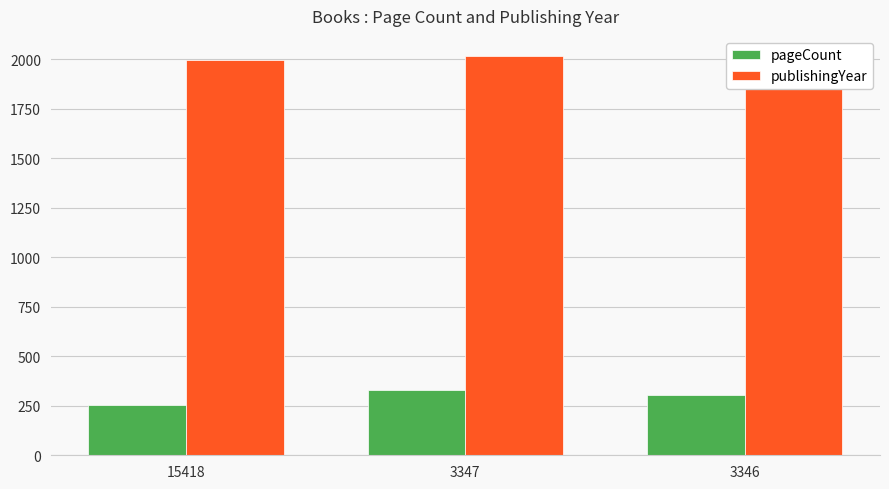

What is the smallest value displayed?

256